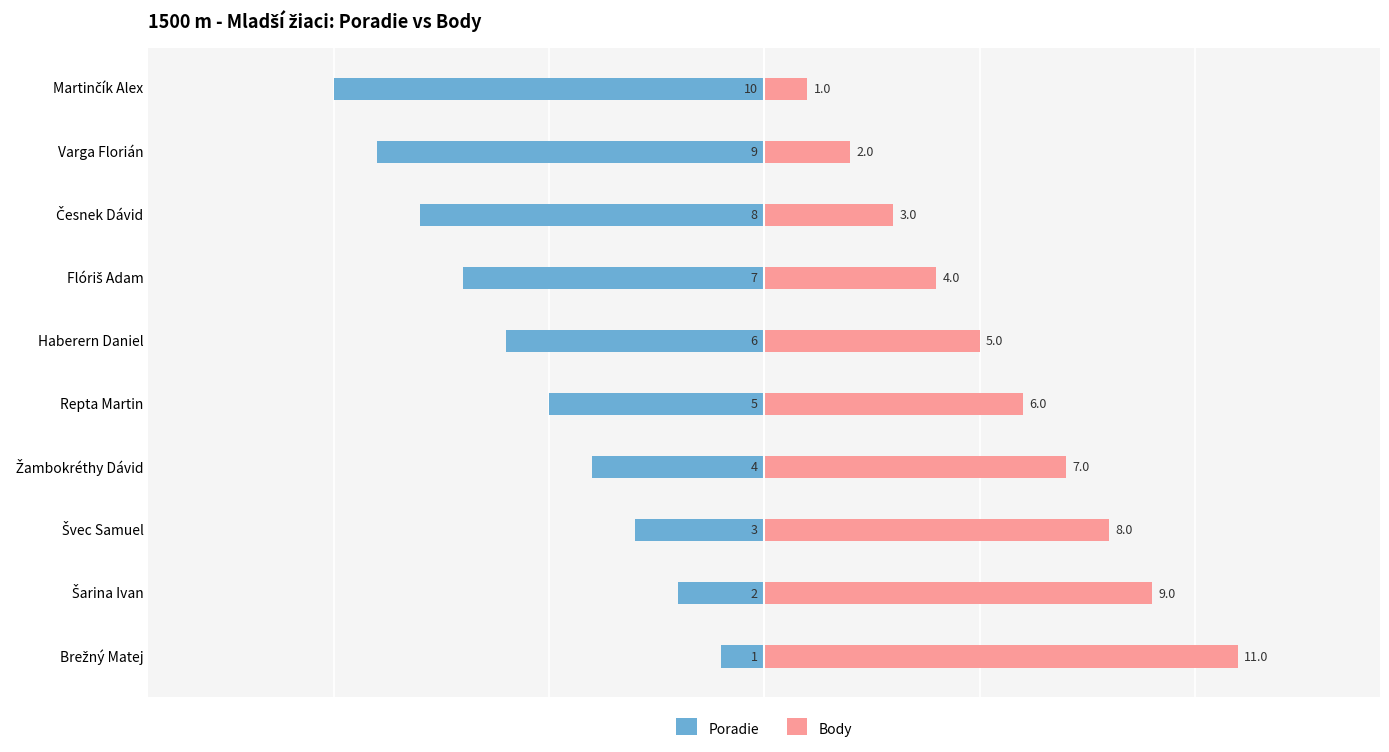

At how many categories does at least one series exceed -2?

10